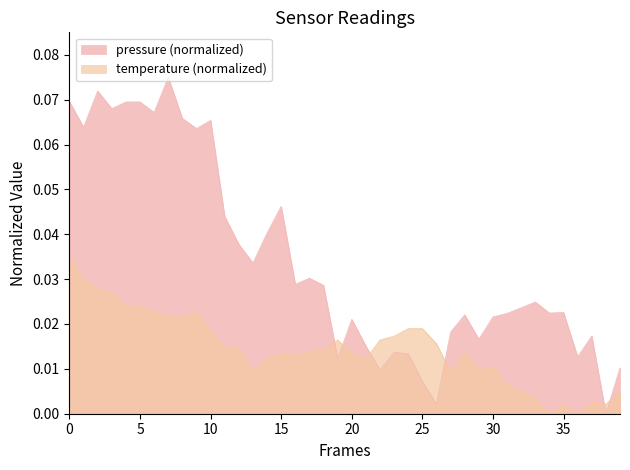

Does the chart display data point markers on the line(s)?

No